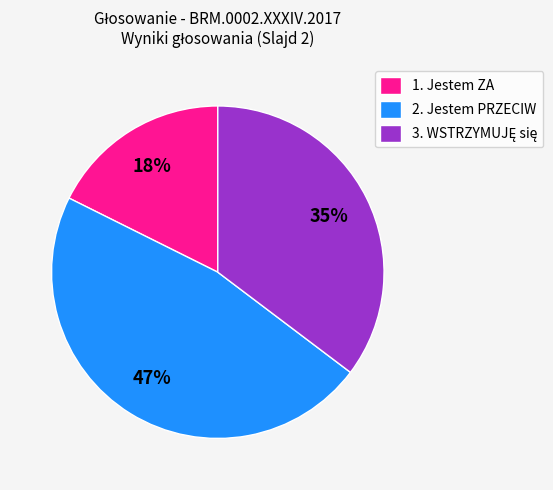

To the nearest percent, what portion does 2. Jestem PRZECIW represent?

47%